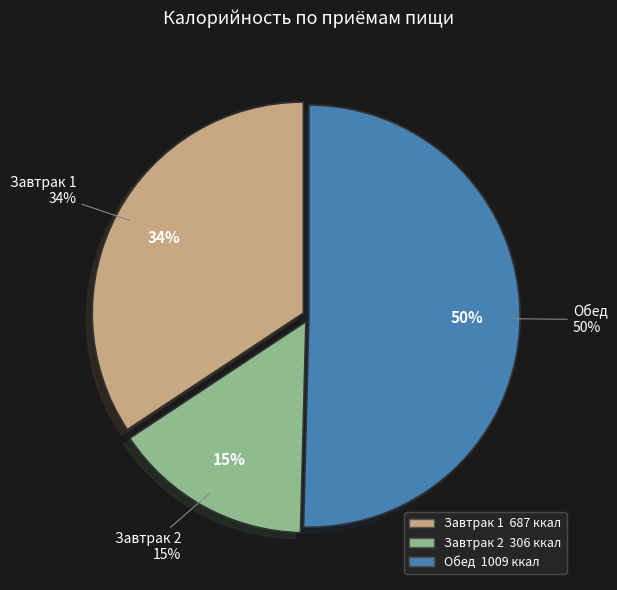

Between Завтрак 2 and Обед, which is larger?

Обед